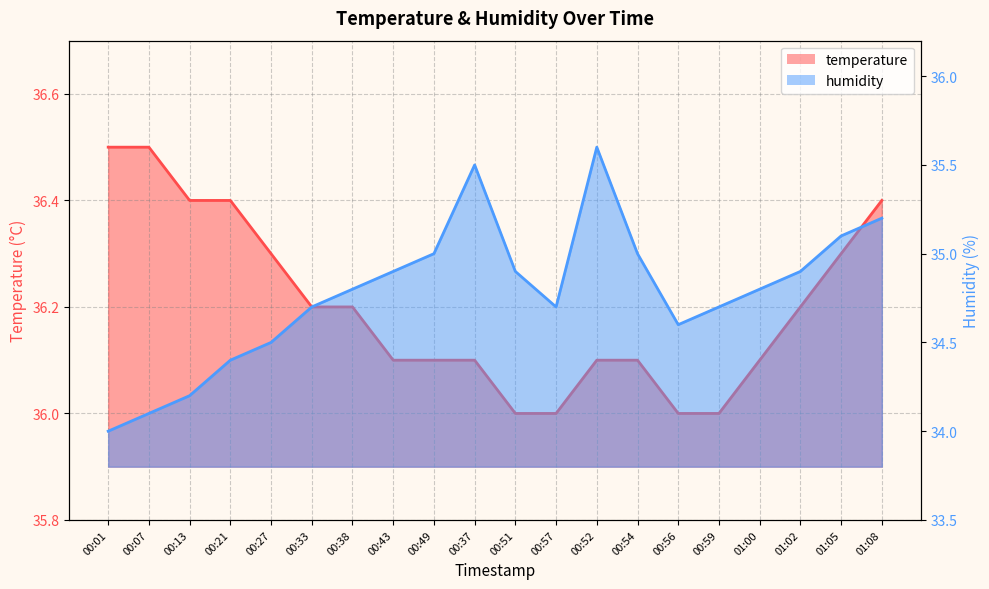

How many values in the humidity series exceed 34?

19